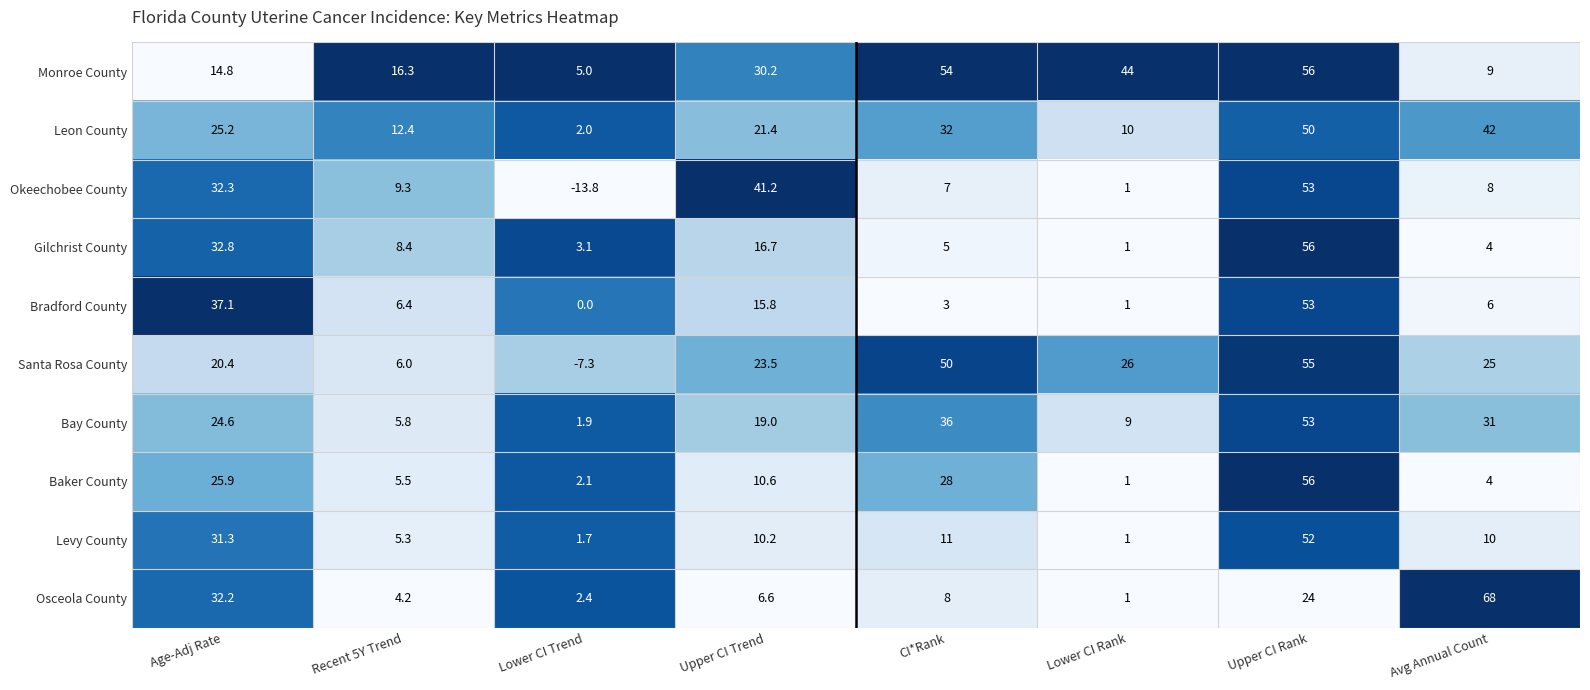

Which series has the largest total across all categories?

Monroe County